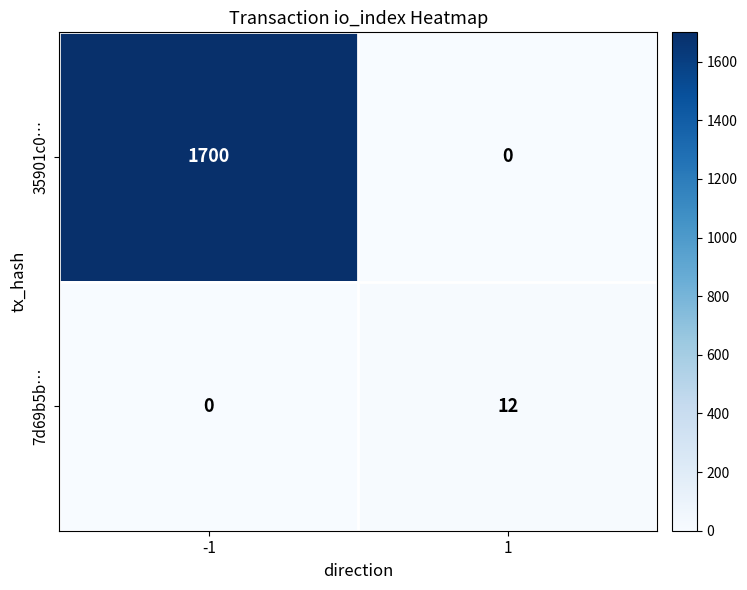

What is the difference between the highest and lowest values at -1?

1700